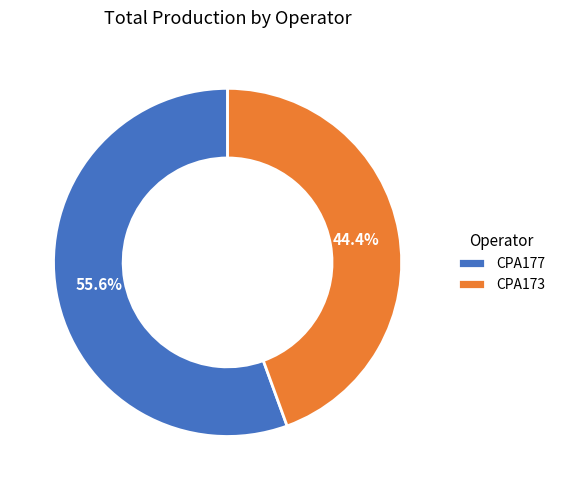

What percentage is the CPA173 slice, to the nearest percent?

44%